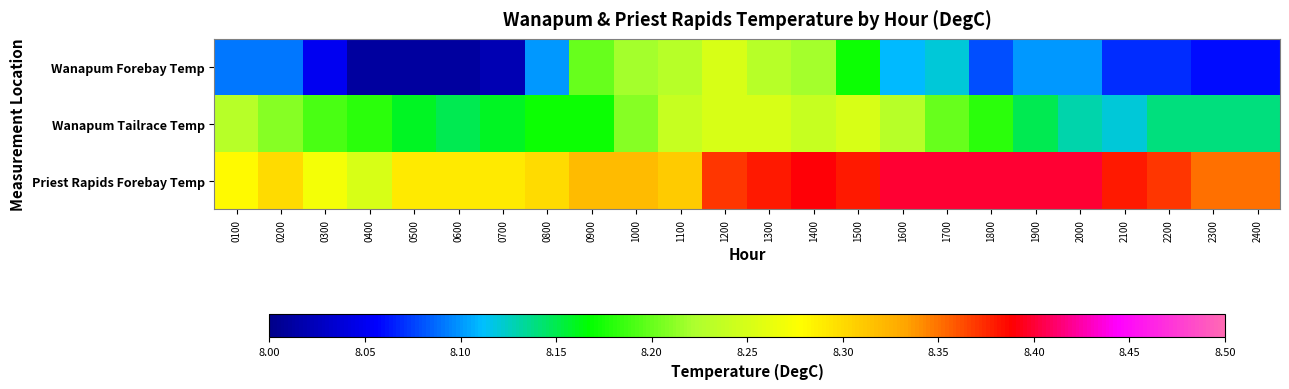

List the series in order of their overall mean, lowest first.

Wanapum Forebay Temp, Wanapum Tailrace Temp, Priest Rapids Forebay Temp